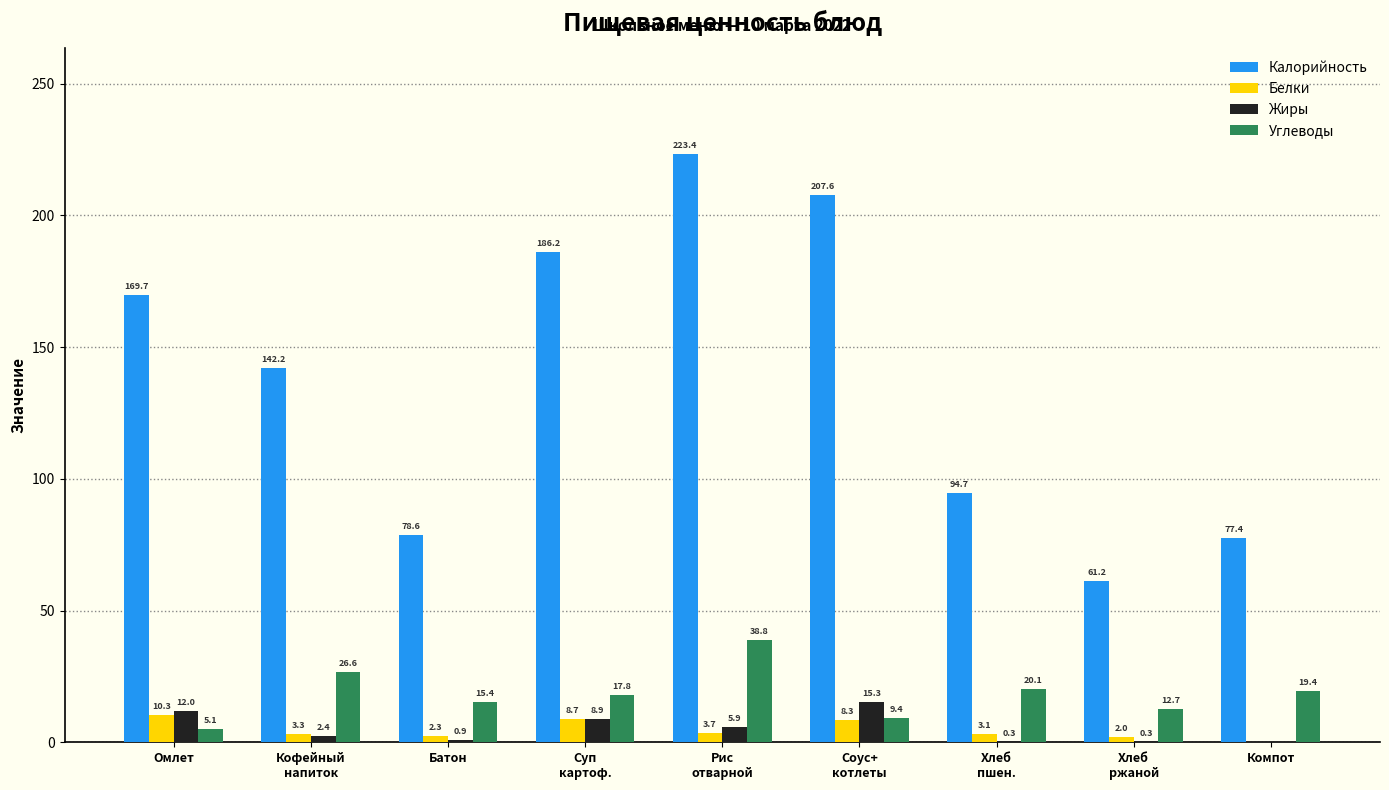

What is the total value across all series at Компот?

96.8